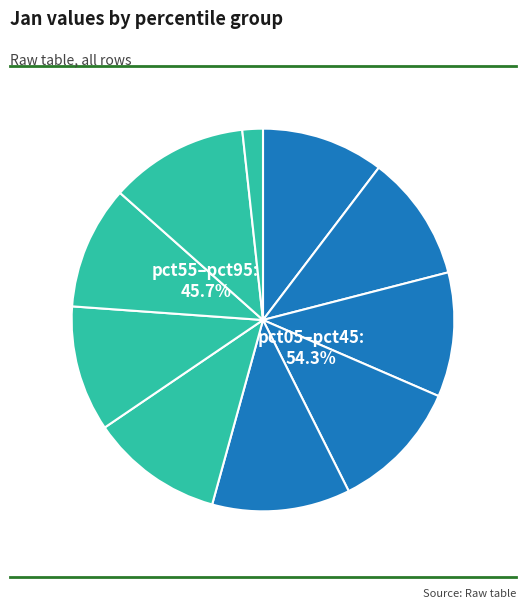

What percentage is the pct85 slice, to the nearest percent?

12%